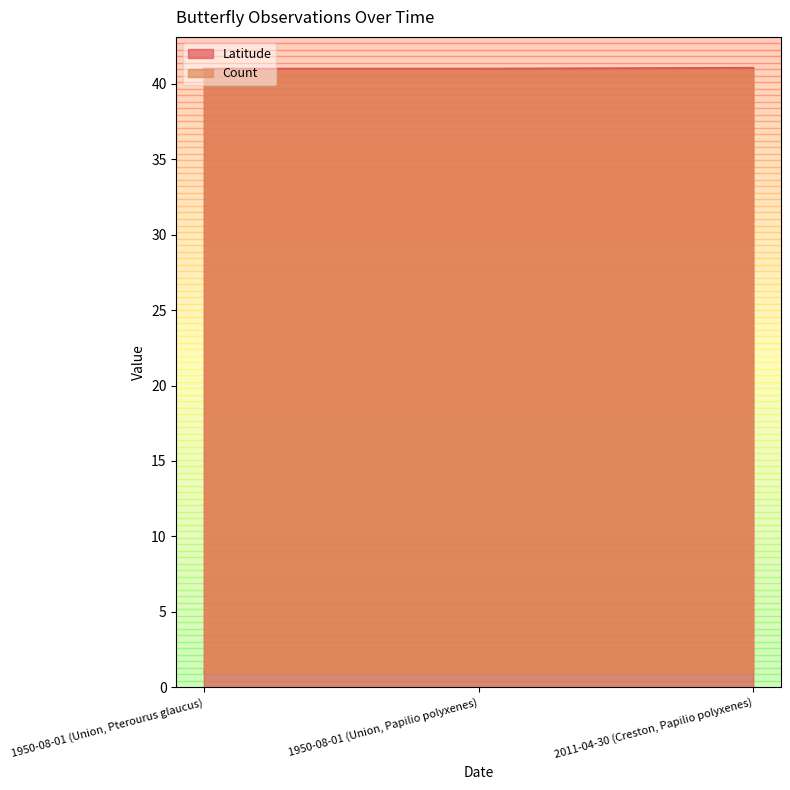

The value at 2011-04-30 (Creston, Papilio polyxenes) is 41.1. True or false?

True